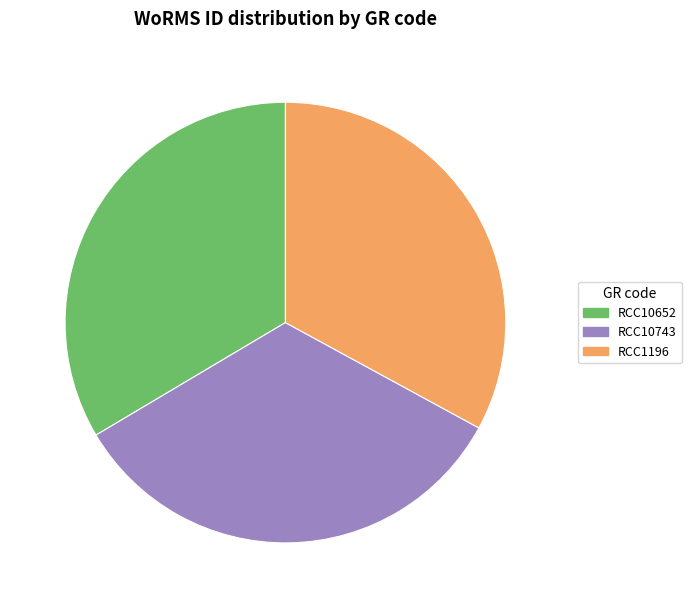

Is there any slice that represents more than half of the pie?

No